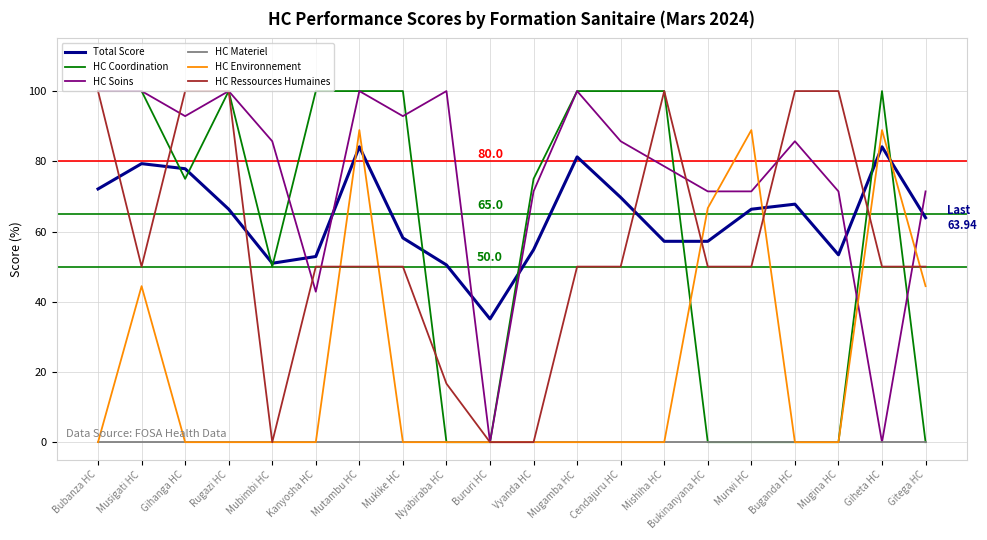

Is the value of HC Environnement at Bukinanyana HC greater than the value of HC Soins at Cendajuru HC?

No